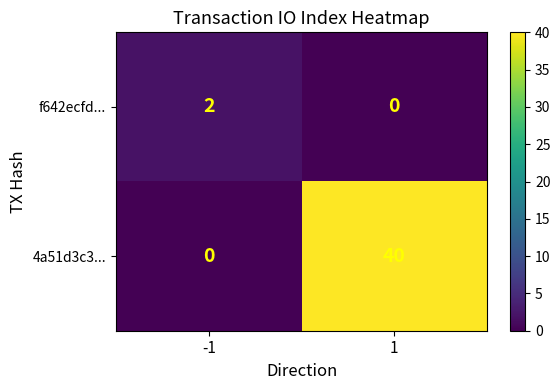

The 4a51d3c3... series shows 0 at -1. True or false?

True